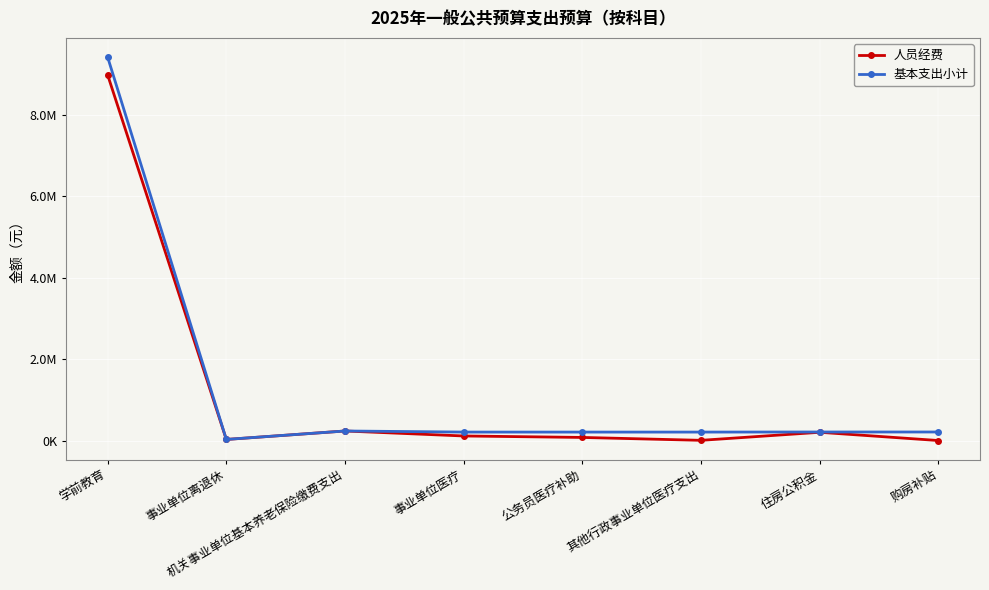

At which category is the sum across all series the highest?

学前教育